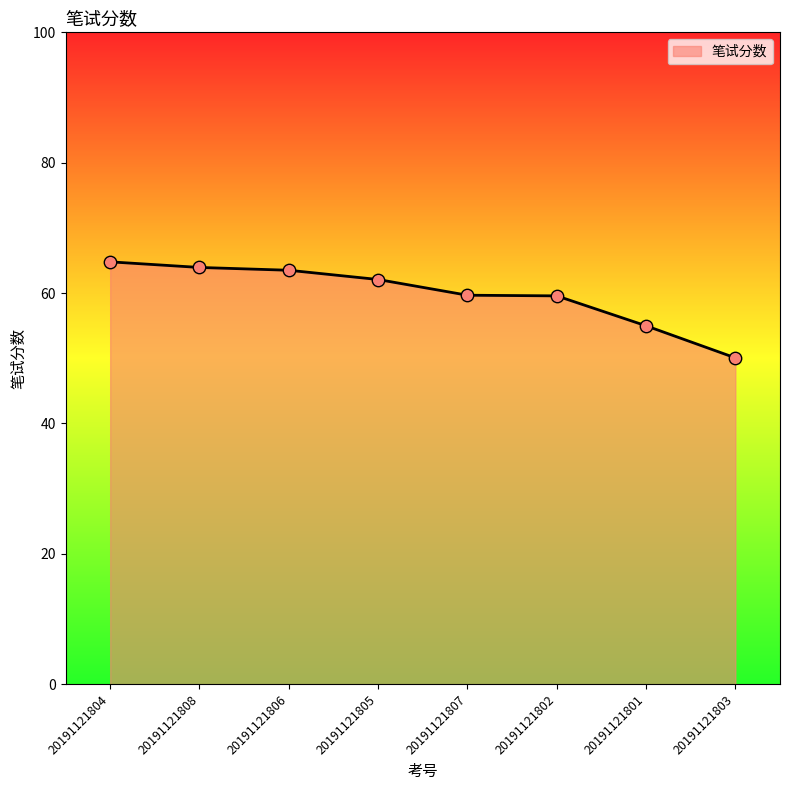

Approximately how many times larger is the value at 20191121803 compared to 20191121808?

0.8